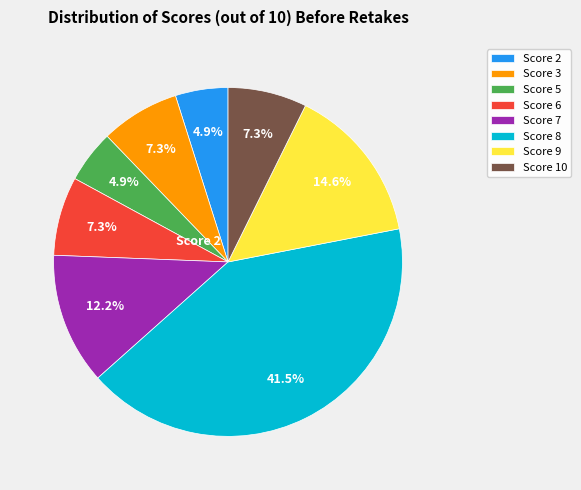

Does any single category account for the majority?

No